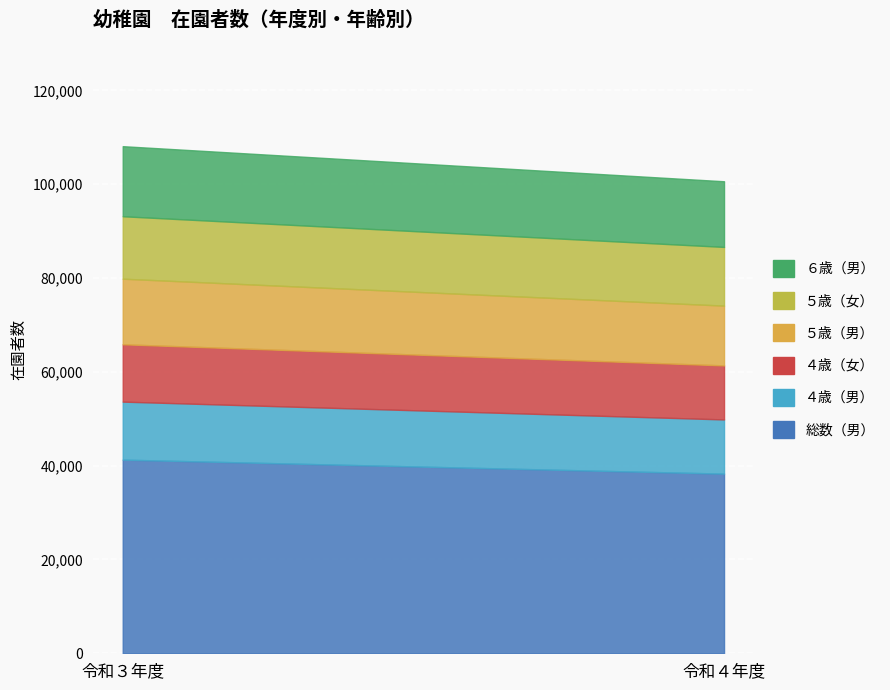

What are all the series names shown in the legend?

総数（男）, ４歳（男）, ４歳（女）, ５歳（男）, ５歳（女）, ６歳（男）